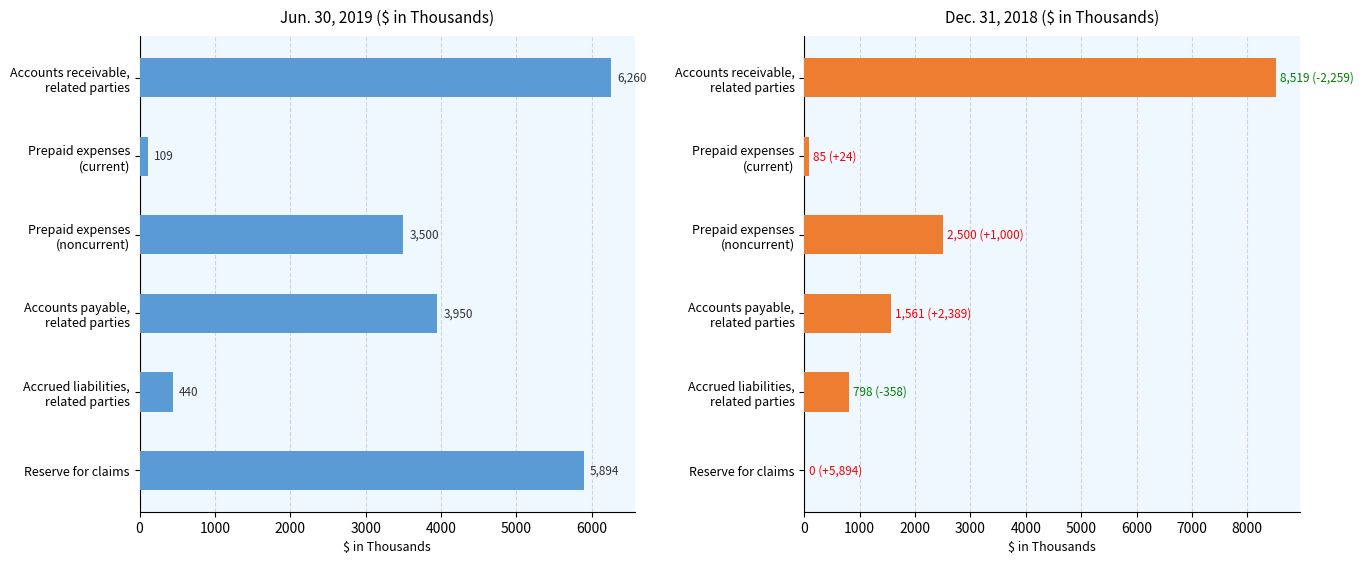

Is it true that Dec. 31, 2018 equals 1561 at 3000?

True